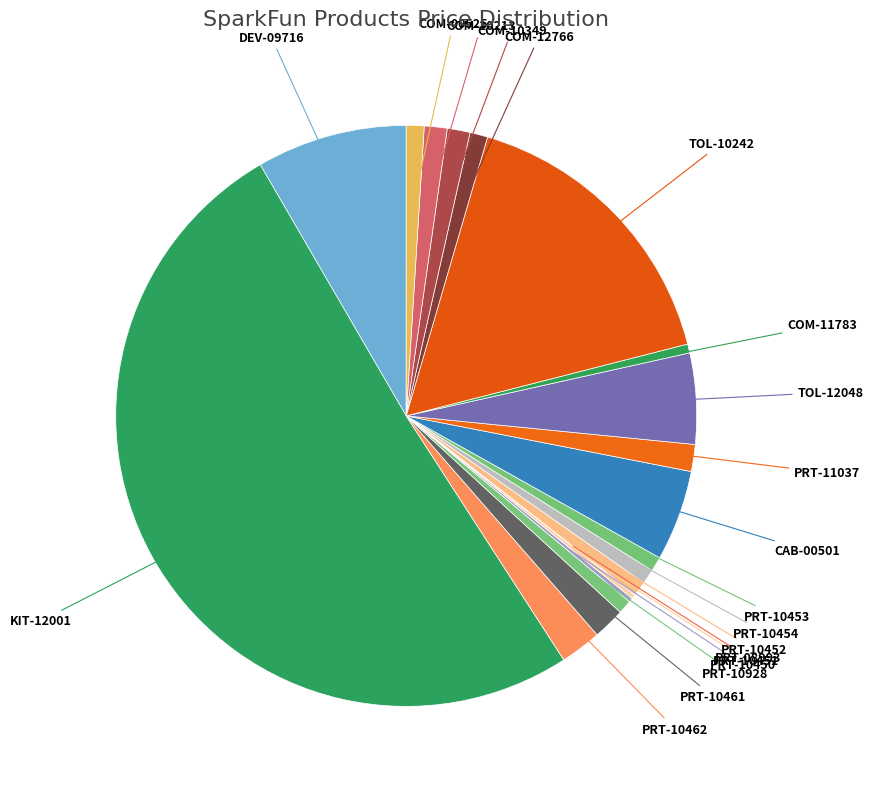

How many segments does this pie chart have?

20